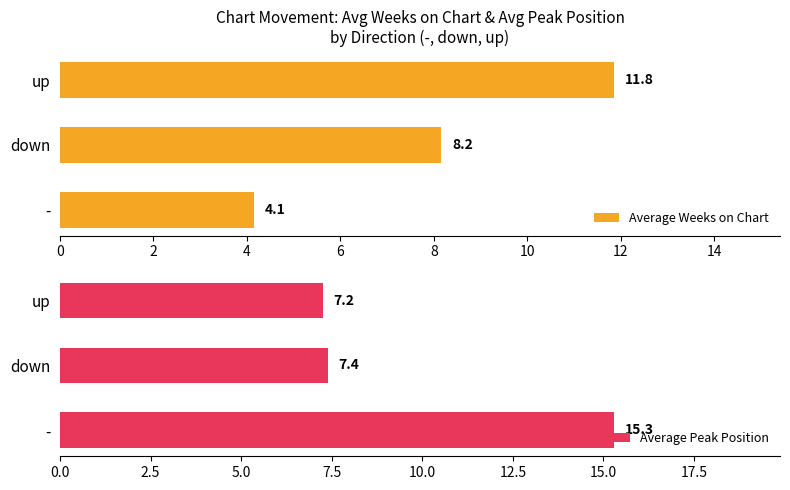

What is the highest value of the Average Weeks on Chart series?

11.8